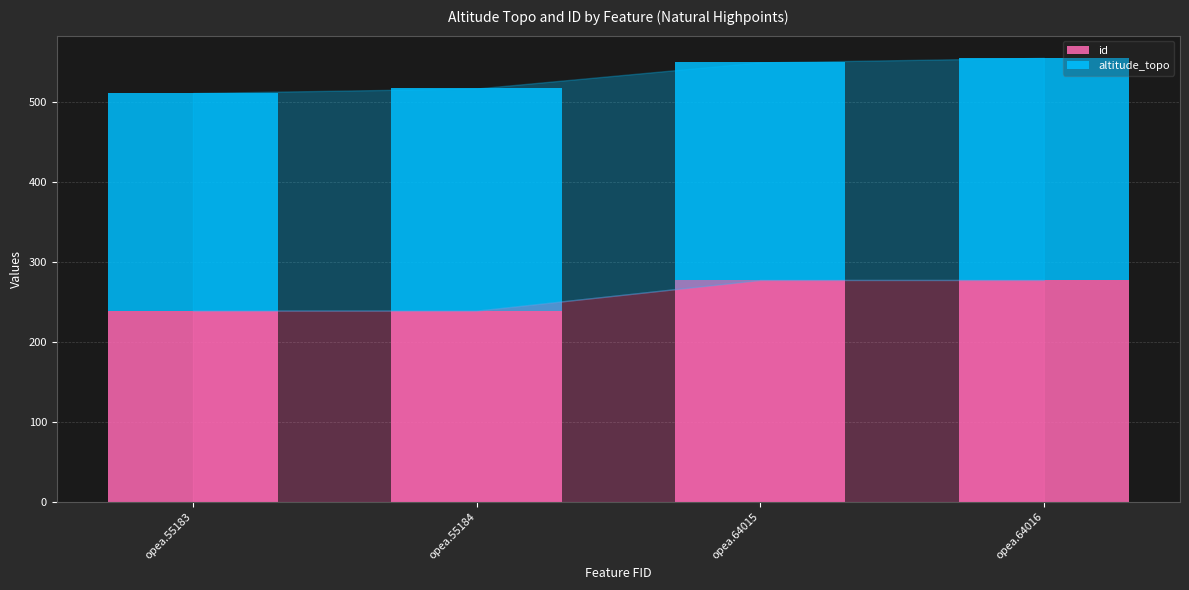

What is the total value across all series at opea.55184?

516.7